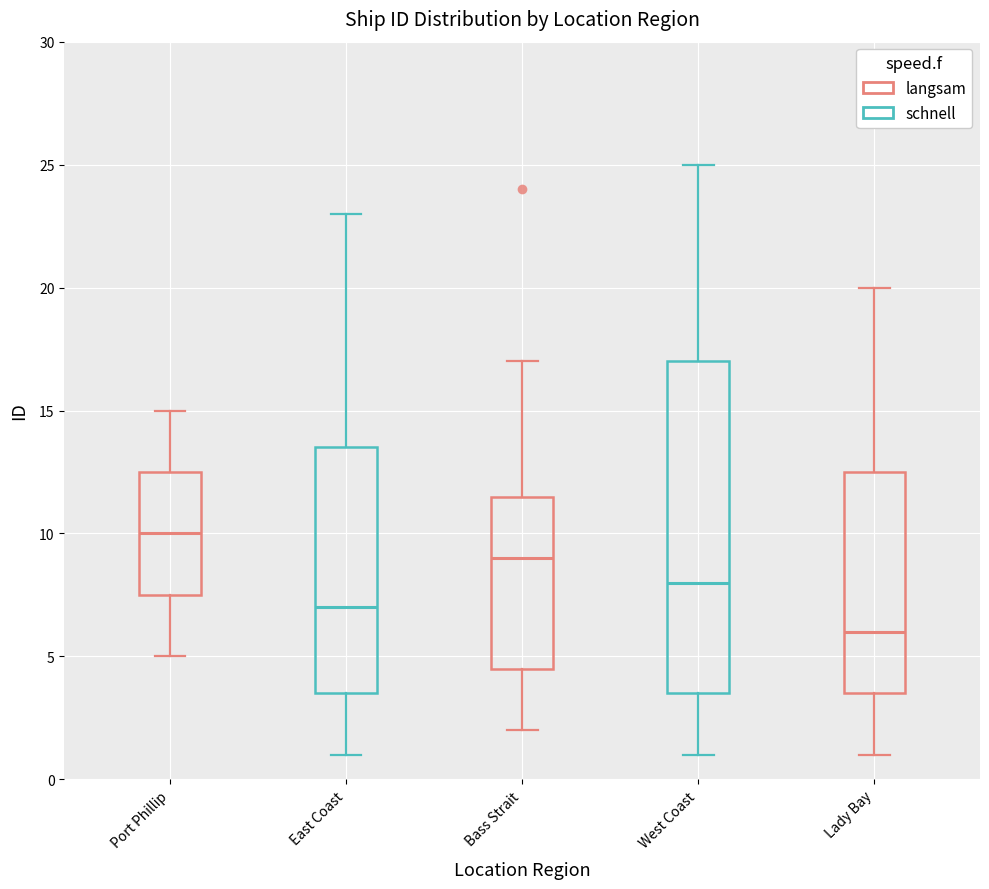

Reading left to right, read every box against the y-axis: the position of its median line, the range the box covers, and the ends of its whiskers. The values are not printed on the chart, so give them approximately, as read against the axis.

Port Phillip: median 10.0, box 7.5 to 12.5, whiskers 5.0 to 15.0
East Coast: median 7.0, box 3.5 to 13.5, whiskers 1.0 to 23.0
Bass Strait: median 9.0, box 4.5 to 11.5, whiskers 2.0 to 17.0
West Coast: median 8.0, box 3.5 to 17.0, whiskers 1.0 to 25.0
Lady Bay: median 6.0, box 3.5 to 12.5, whiskers 1.0 to 20.0